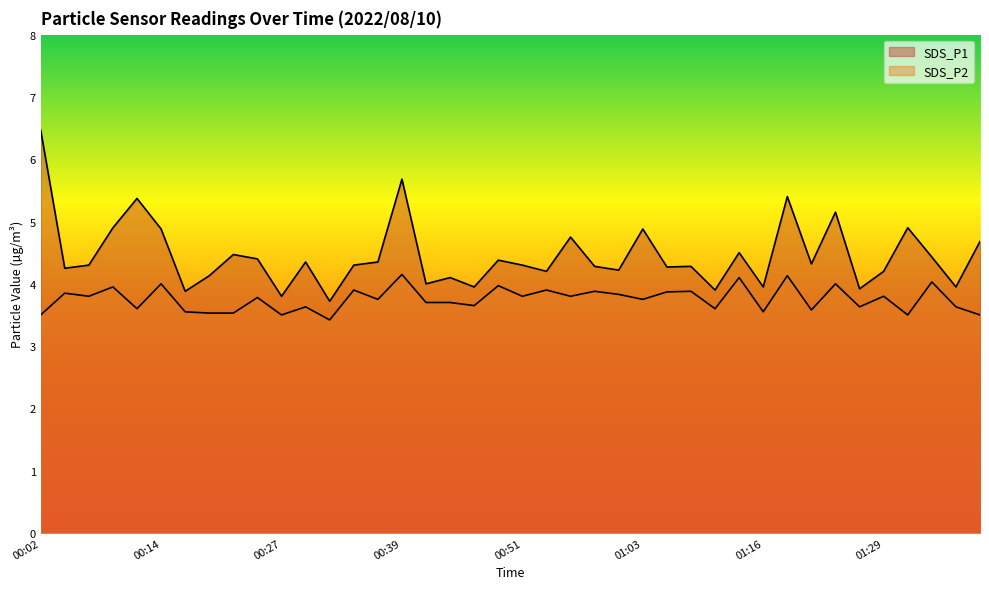

What is the difference between the highest and lowest values at 00:09?

1.0